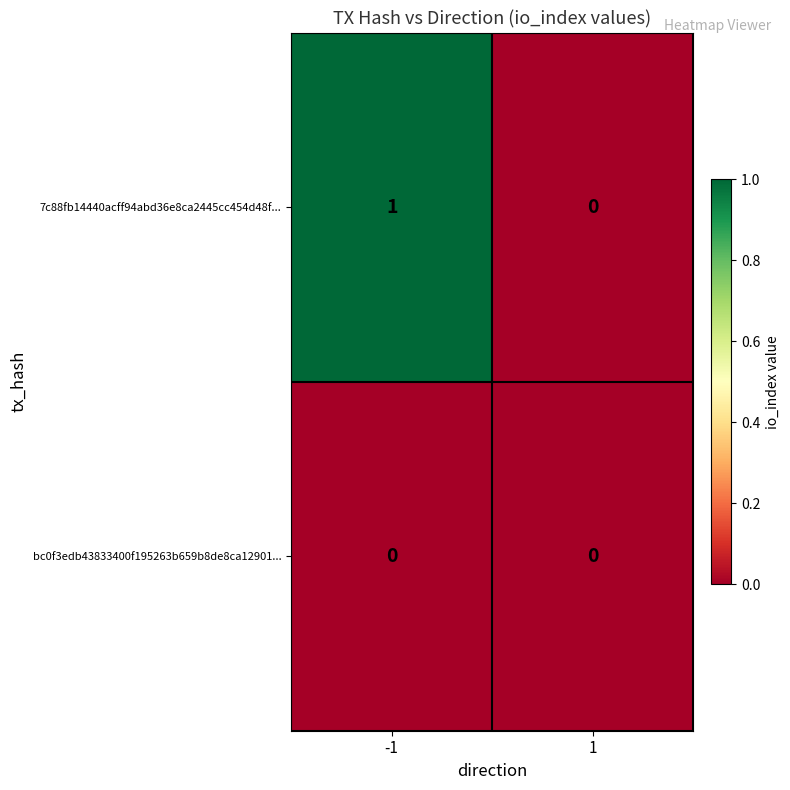

Reading left to right, extract all data points from this chart.

7c88fb14440acff94abd36e8ca2445cc454d48f...: -1=1	1=0
bc0f3edb43833400f195263b659b8de8ca12901...: -1=0	1=0